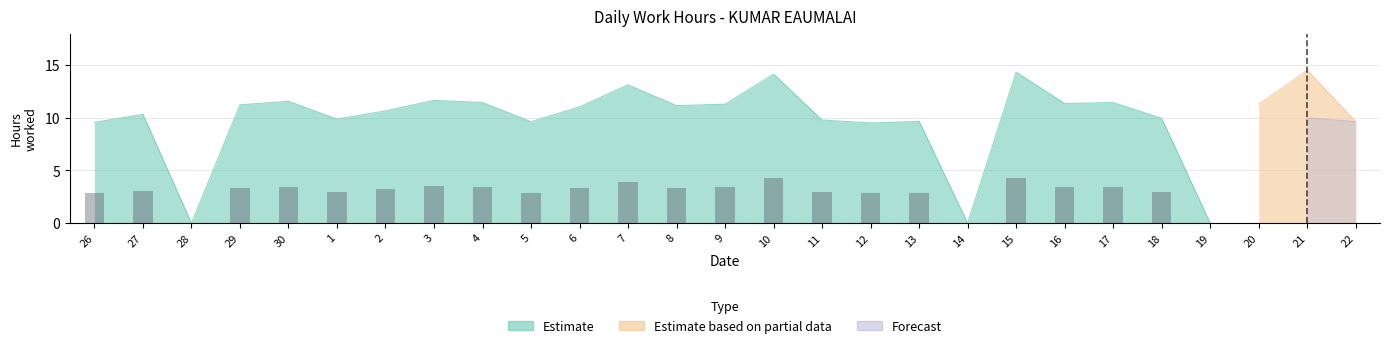

What are all the series names shown in the legend?

Estimate, Estimate based on partial data, Forecast